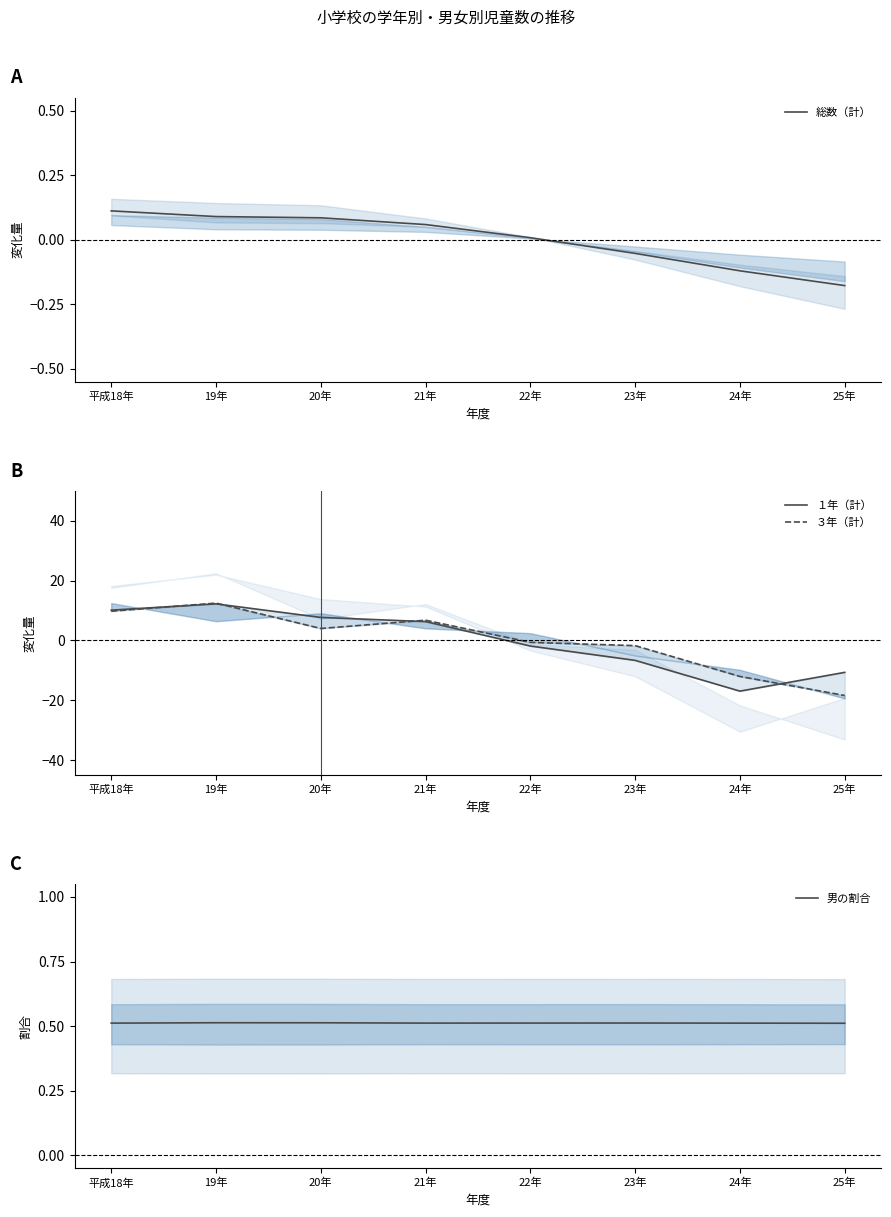

What is the spread (max minus min) of values at 平成18年?

10.0